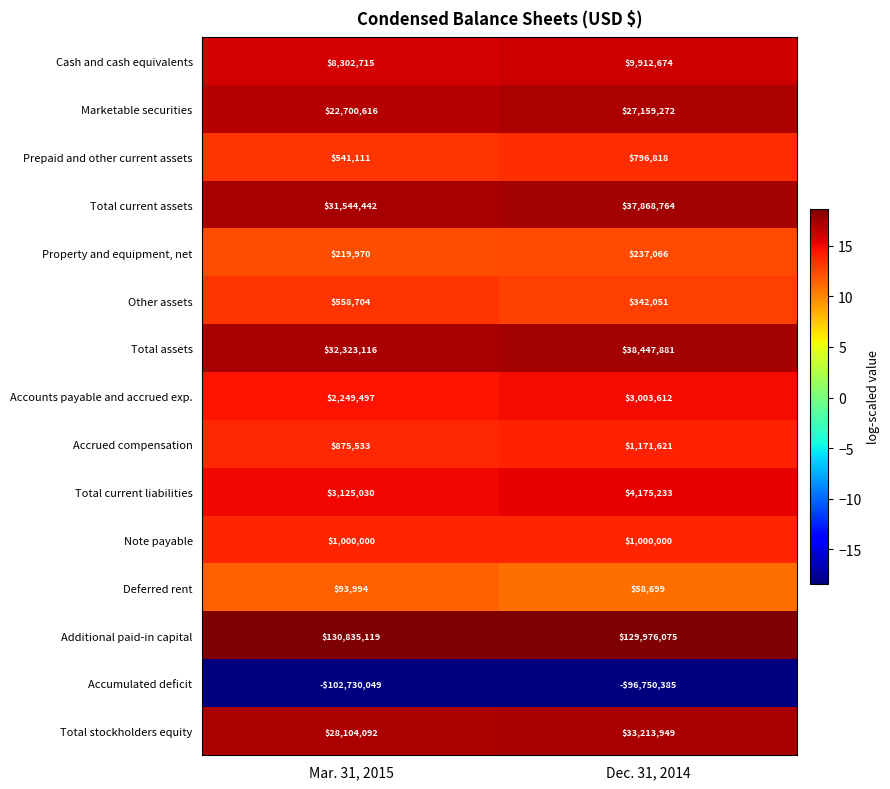

What is the difference between the highest and lowest values at Dec. 31, 2014?

226726460